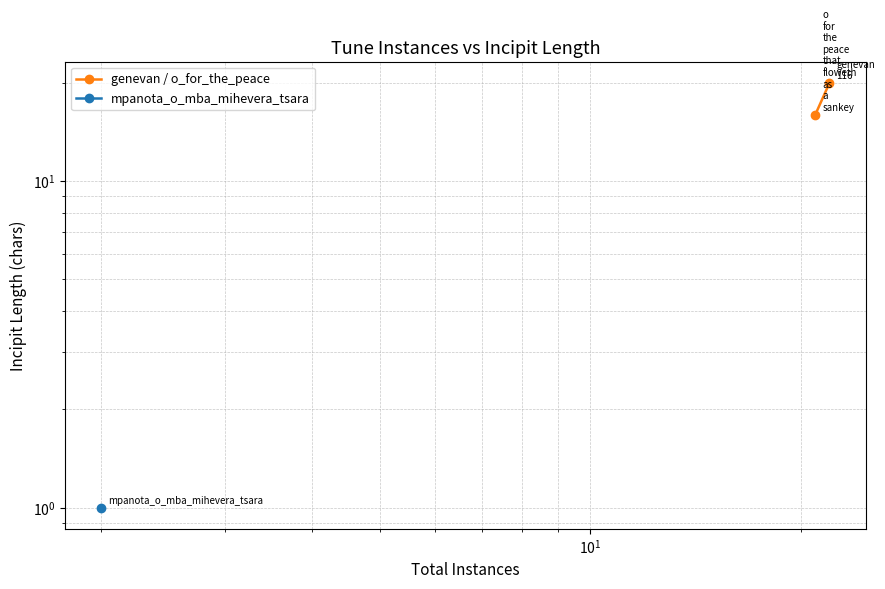

True or false: the data shows 11 at $\mathdefault{10^{-1}}$.

False